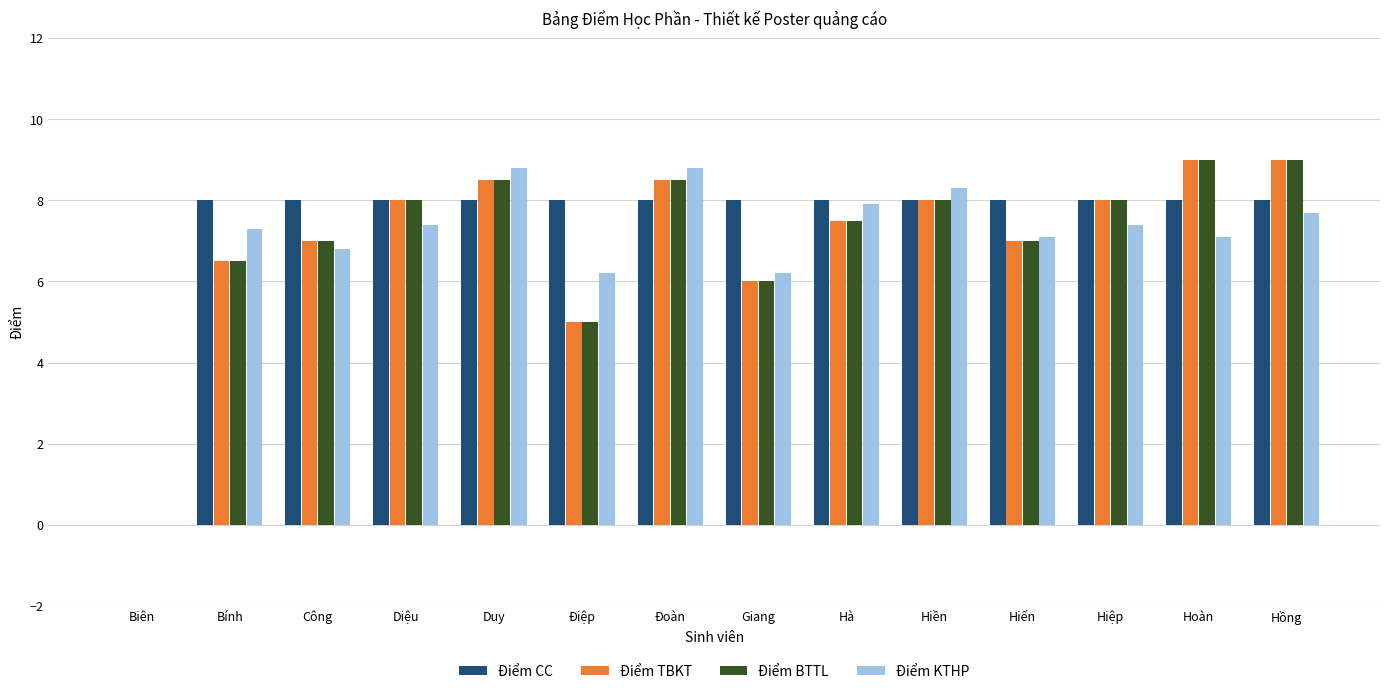

Count the number of data series in this chart.

4